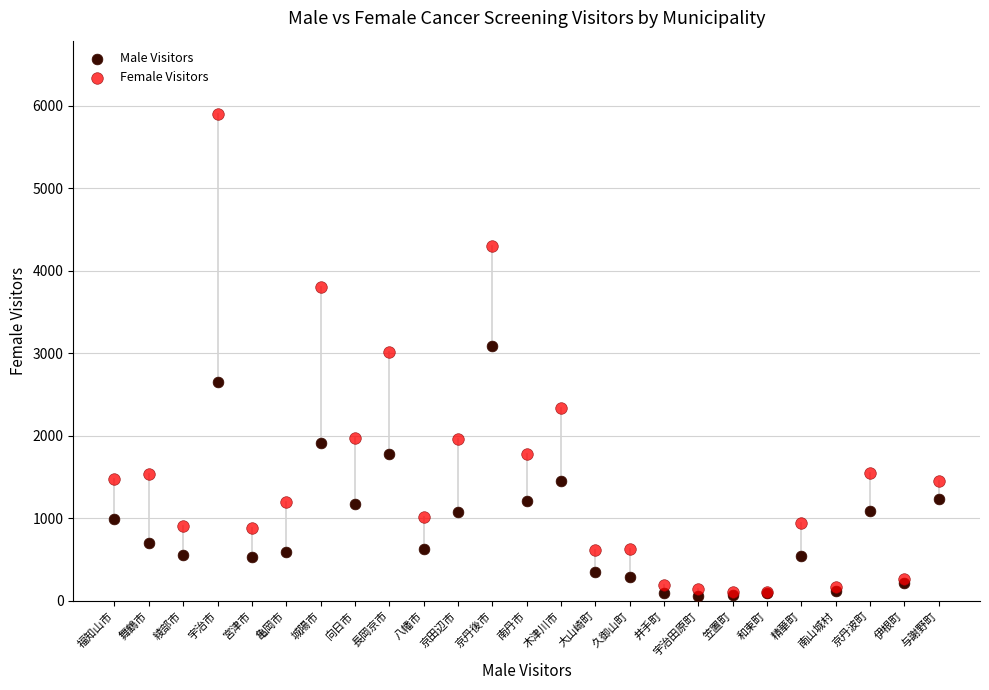

Which series reaches the maximum Y coordinate?

Female Visitors